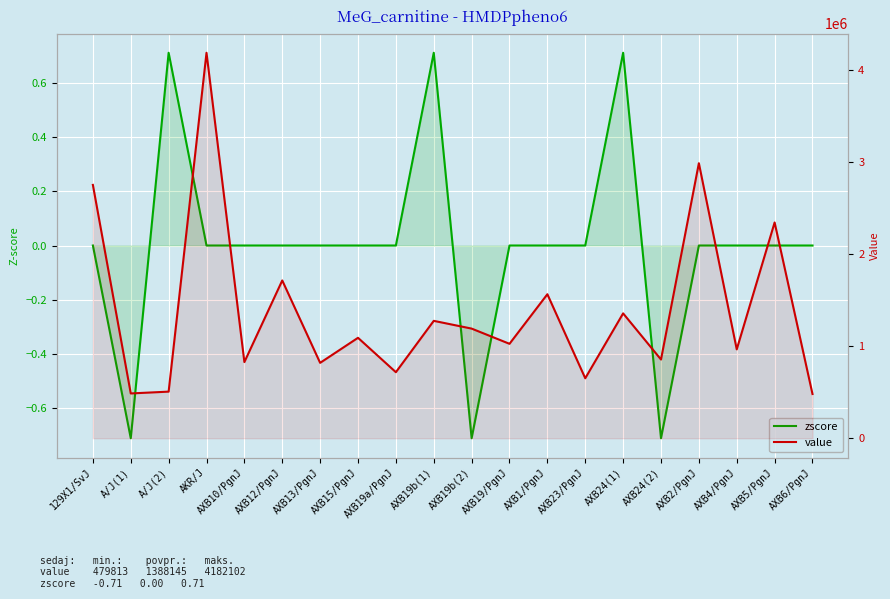

Reading left to right, transcribe all the data shown in this chart.

zscore: 129X1/SvJ=0.0	A/J(1)=-0.7	A/J(2)=0.7	AKR/J=0.0	AXB10/PgnJ=0.0	AXB12/PgnJ=0.0	AXB13/PgnJ=0.0	AXB15/PgnJ=0.0	AXB19a/PgnJ=0.0	AXB19b(1)=0.7	AXB19b(2)=-0.7	AXB19/PgnJ=0.0	AXB1/PgnJ=0.0	AXB23/PgnJ=0.0	AXB24(1)=0.7	AXB24(2)=-0.7	AXB2/PgnJ=0.0	AXB4/PgnJ=0.0	AXB5/PgnJ=0.0	AXB6/PgnJ=0.0
value: 129X1/SvJ=2748613.0	A/J(1)=485977.4	A/J(2)=505668.5	AKR/J=4182102.5	AXB10/PgnJ=826337.8	AXB12/PgnJ=1711889.4	AXB13/PgnJ=817940.7	AXB15/PgnJ=1089642.5	AXB19a/PgnJ=716473.4	AXB19b(1)=1273686.3	AXB19b(2)=1189502.8	AXB19/PgnJ=1024511.8	AXB1/PgnJ=1562355.5	AXB23/PgnJ=650688.9	AXB24(1)=1354632.4	AXB24(2)=854015.7	AXB2/PgnJ=2984008.3	AXB4/PgnJ=964111.4	AXB5/PgnJ=2340937.3	AXB6/PgnJ=479812.9